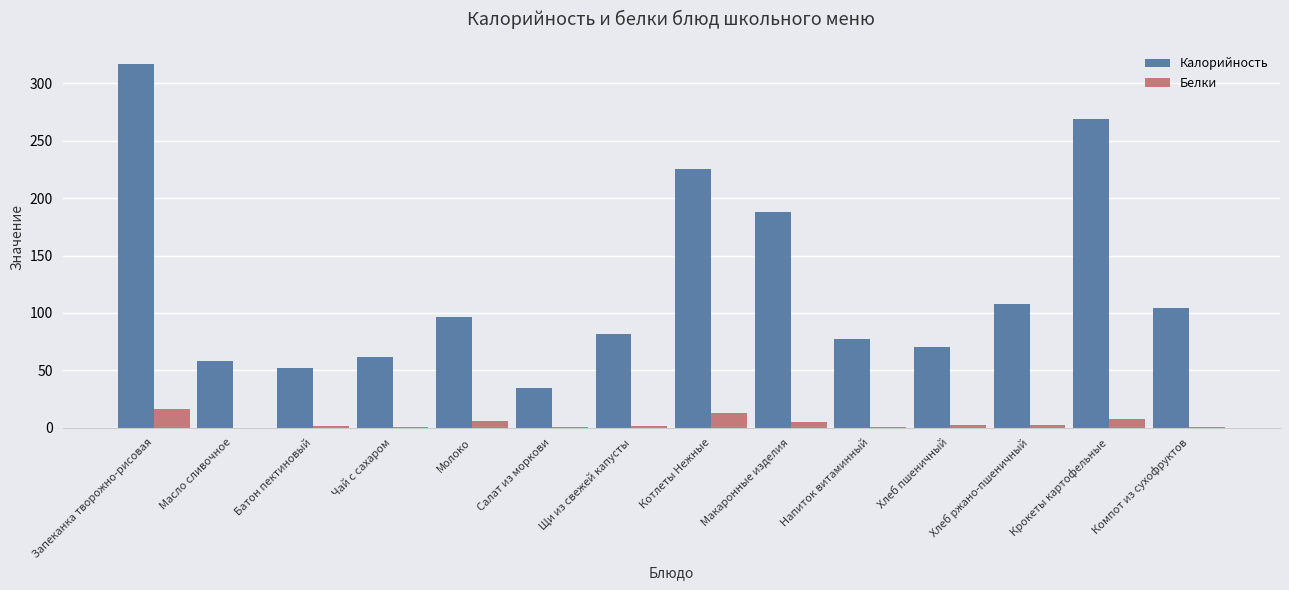

Which series changed the most between Щи из свежей капусты and Компот из сухофруктов?

Калорийность